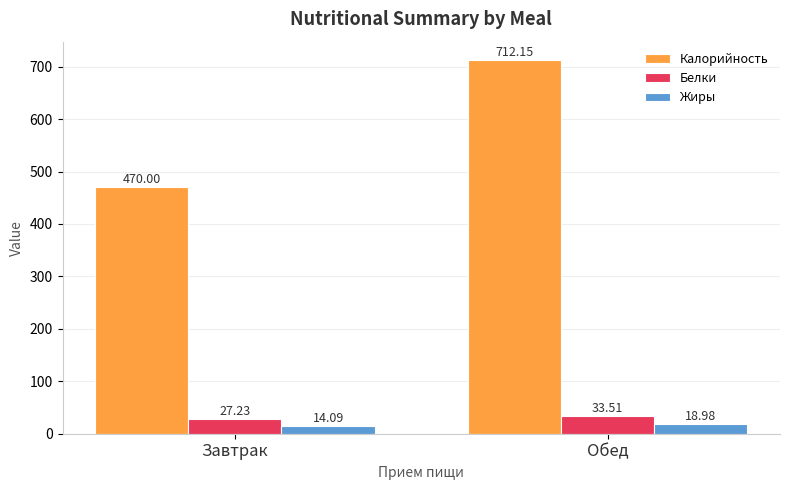

Where does the Жиры series first go above 18?

Обед